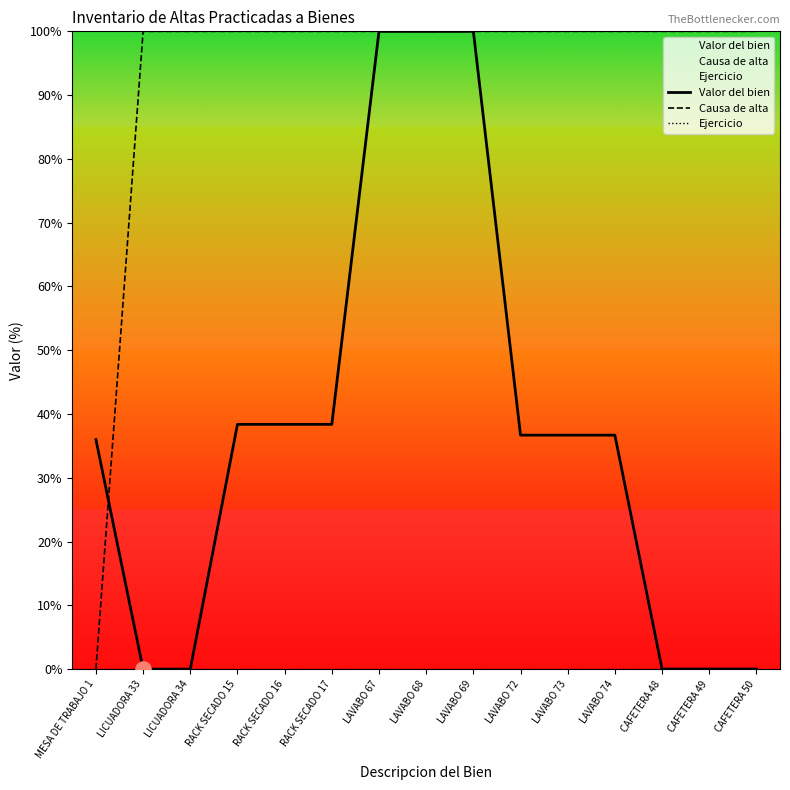

Is the value of Ejercicio at RACK SECADO 15 greater than the value of Causa de alta at CAFETERA 49?

No